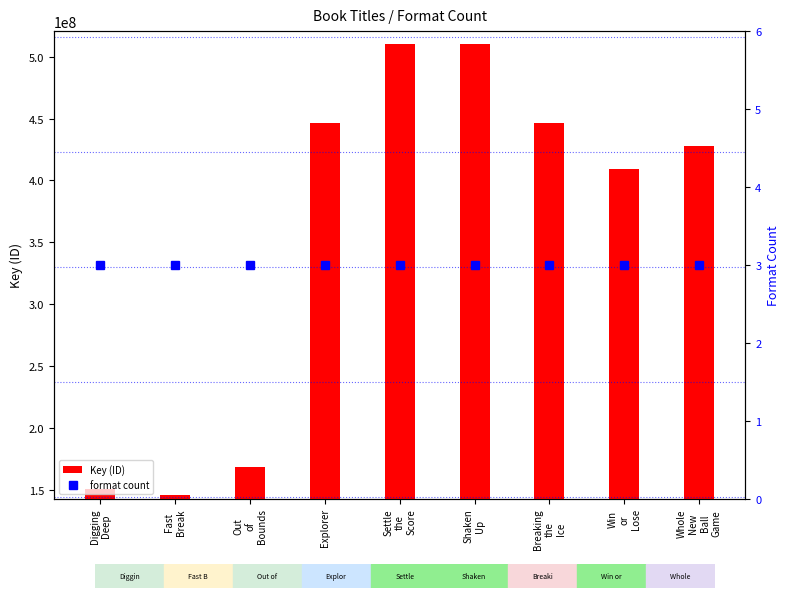

What is the total value across all series at Digging
Deep?

150771763